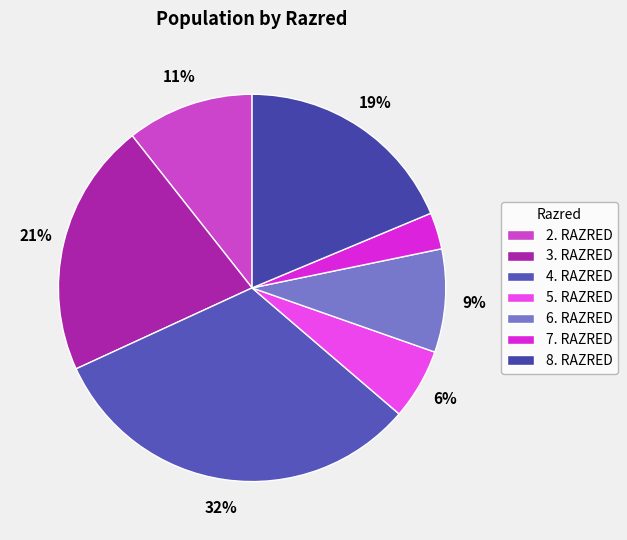

What is the total percentage of 7. RAZRED and 4. RAZRED?

34.9%